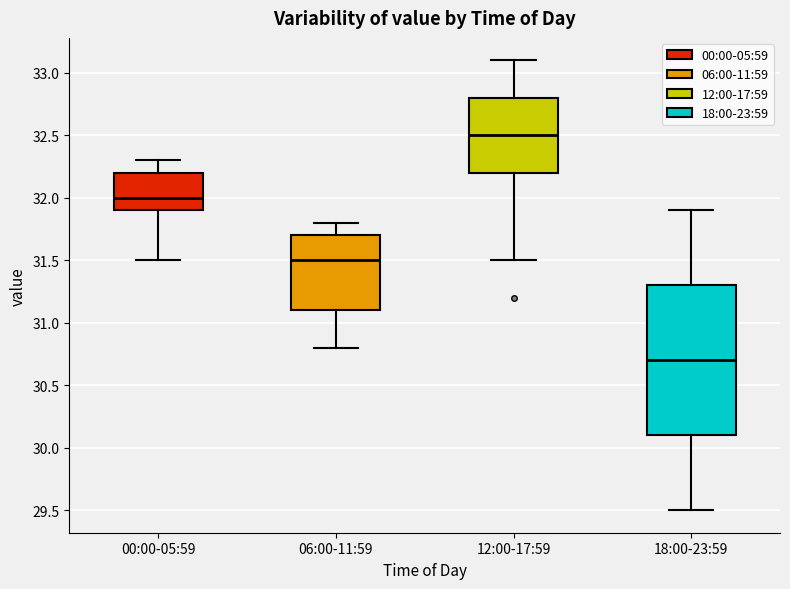

Comparing the boxes themselves (not the whiskers), which one is the tallest?

18:00-23:59